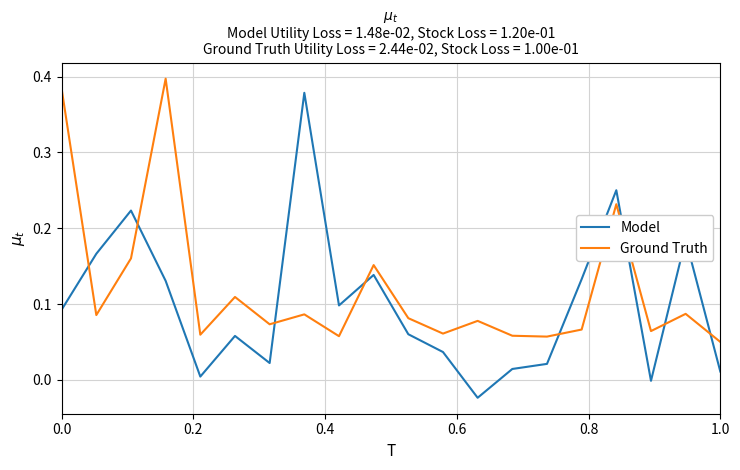

How many intersections are there between Ground Truth and Model?

8